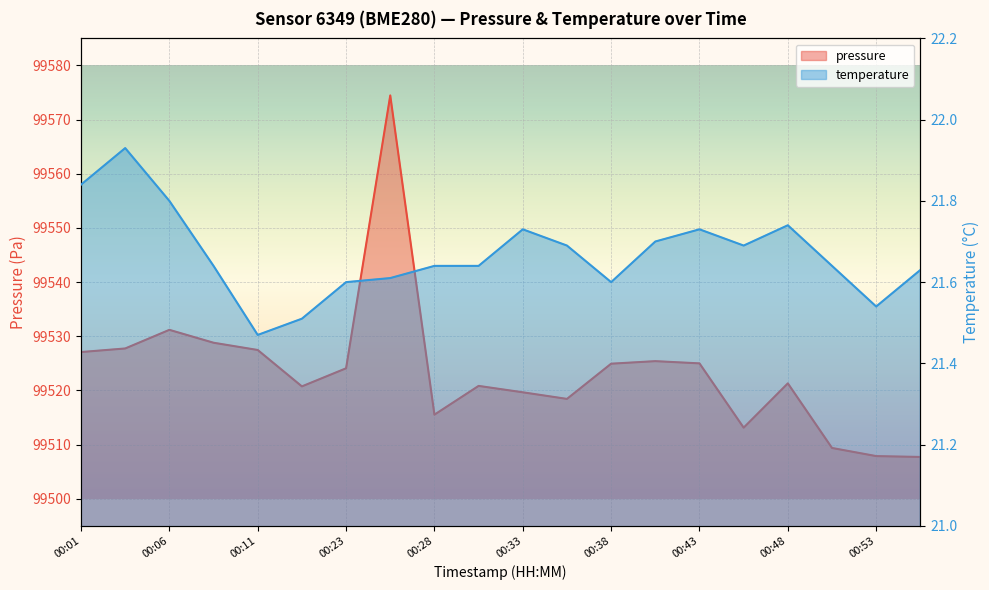

What is the total value across all series at 00:31?

99542.5